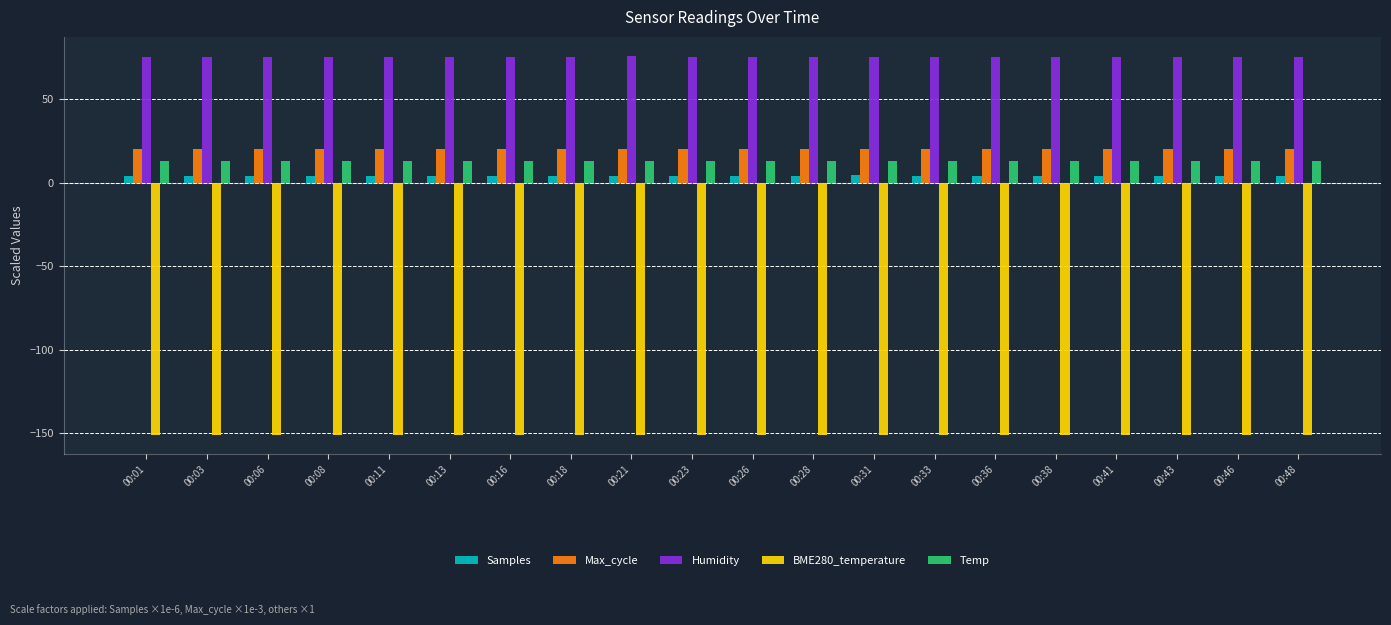

Read the Samples value at 00:31.

4.3